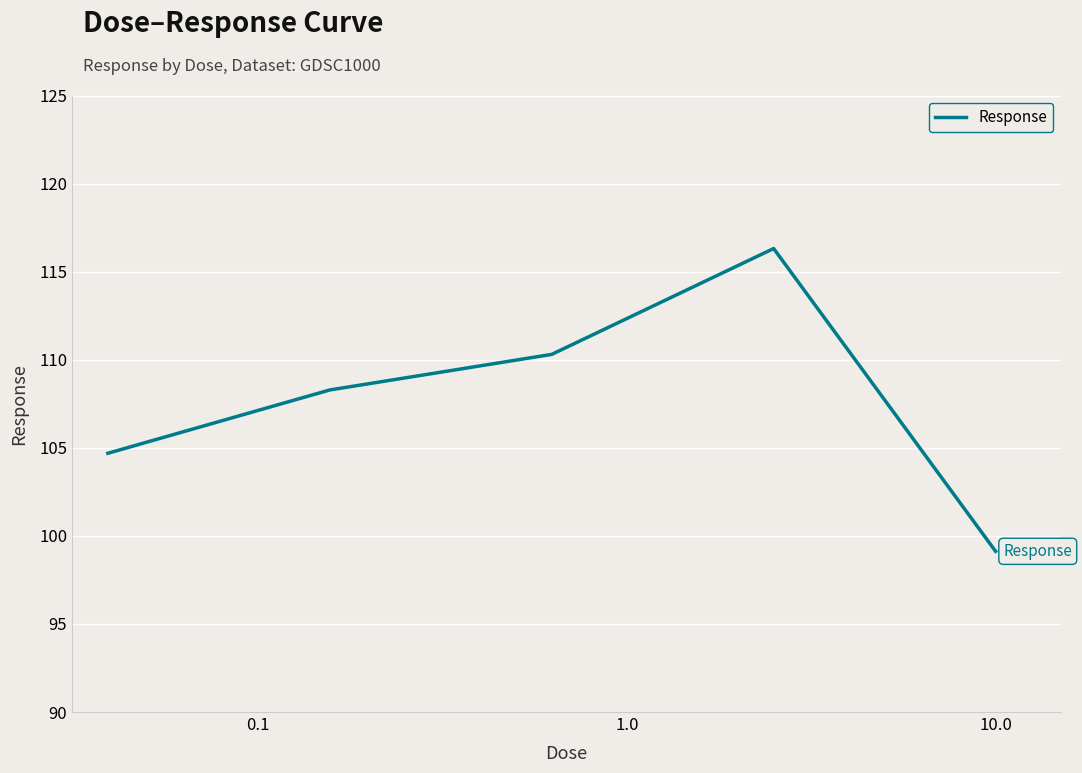

What is the average value?

107.7